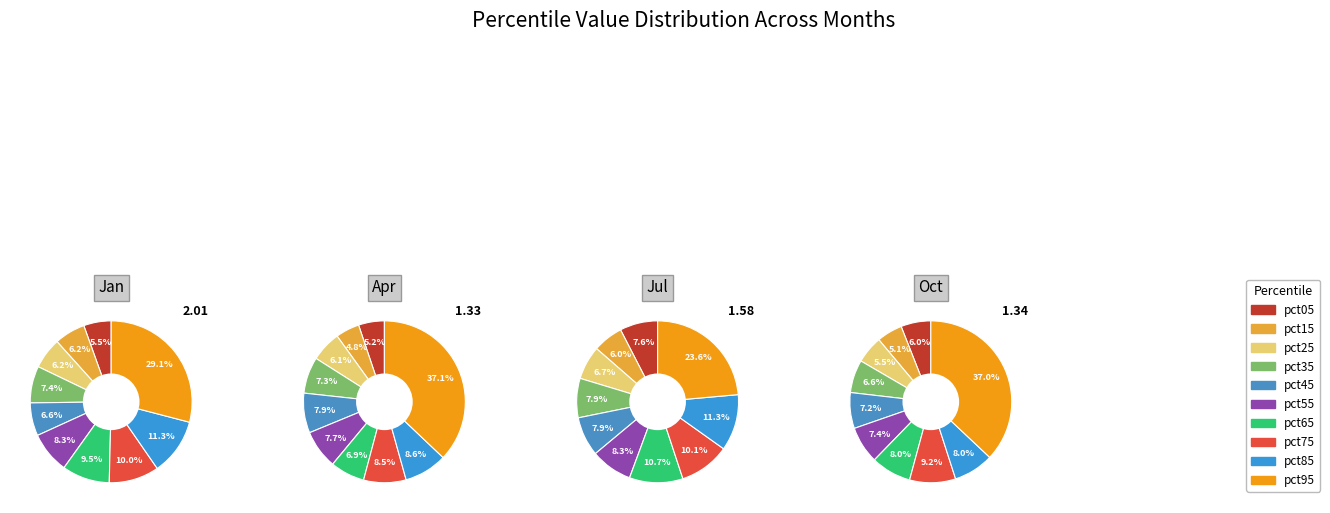

How many segments does this pie chart have?

10